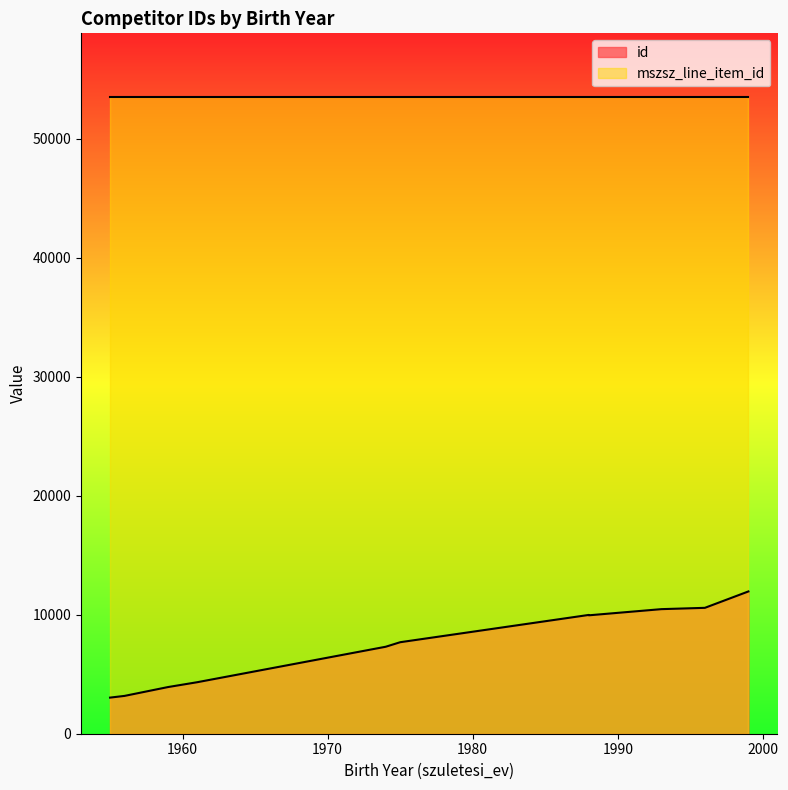

At which label is mszsz_line_item_id closest to 53513?

1988